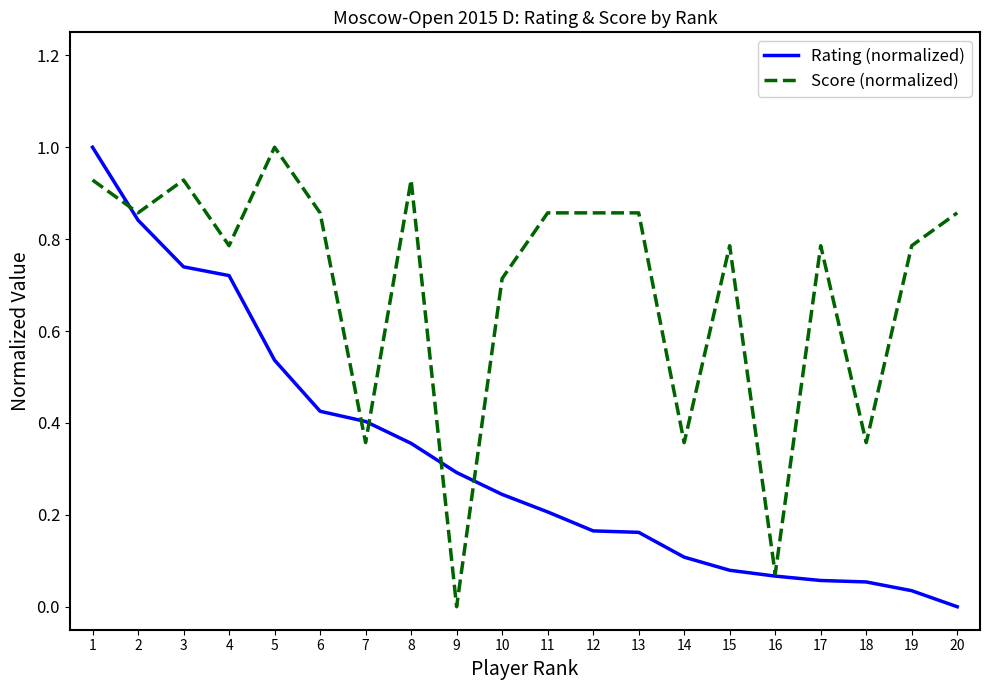

Between 8 and 13, which series saw the biggest shift?

Rating (normalized)